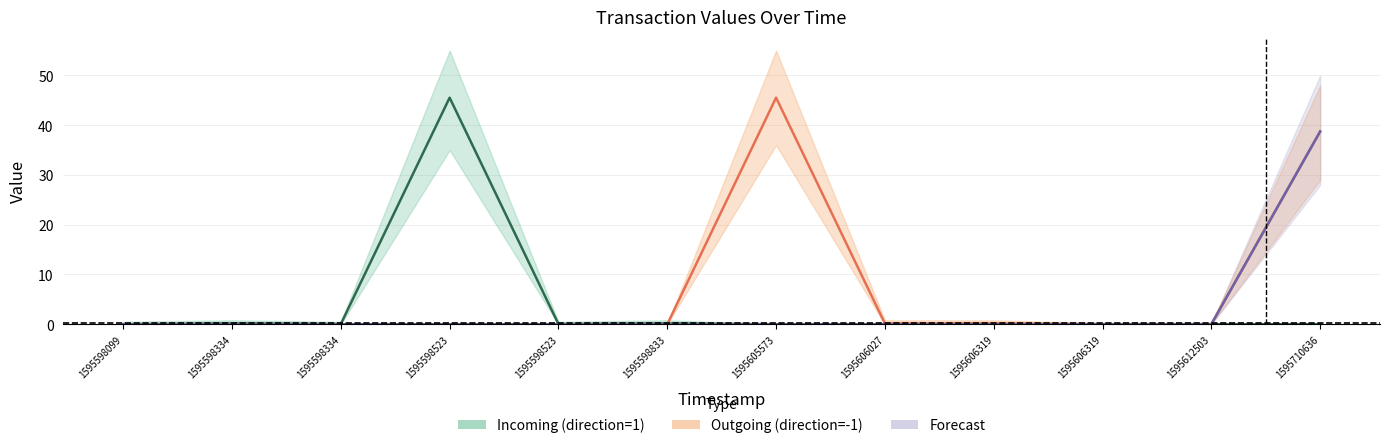

What are all the series names shown in the legend?

Incoming (direction=1), Outgoing (direction=-1), Forecast